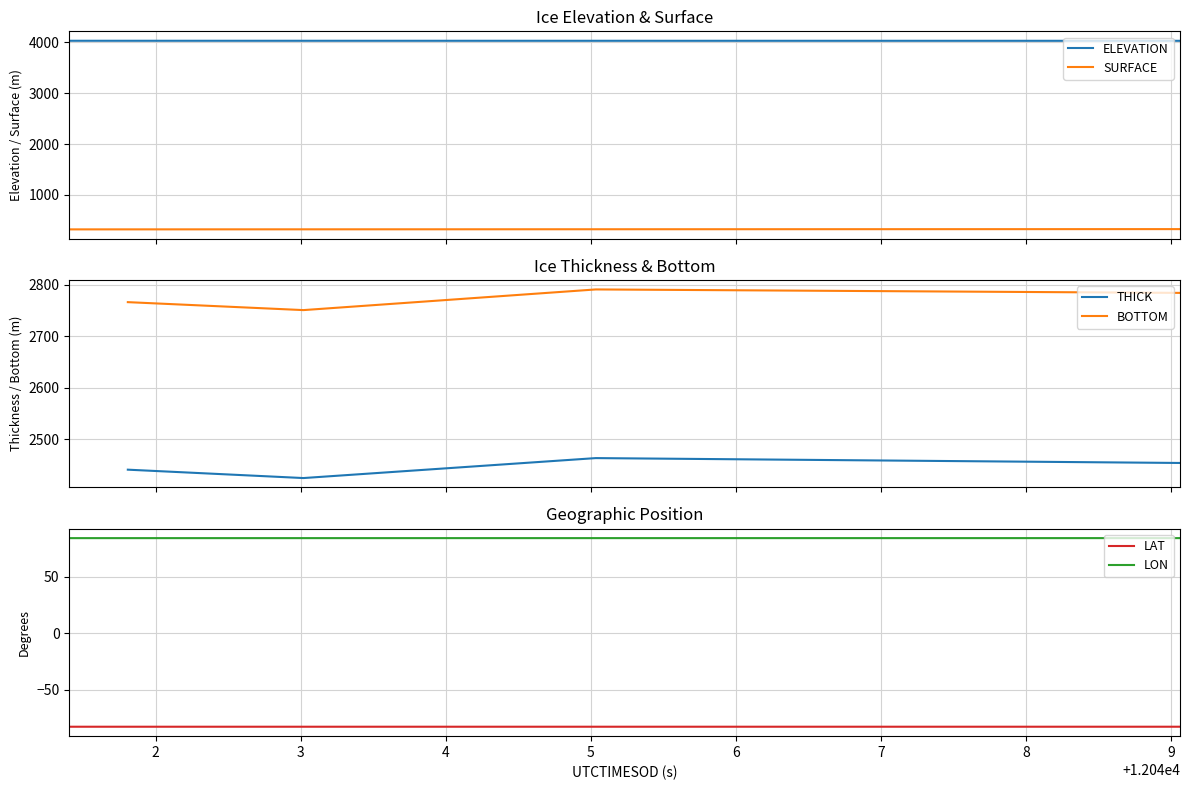

What is the value of the LON point at the 14th from the left?

84.4